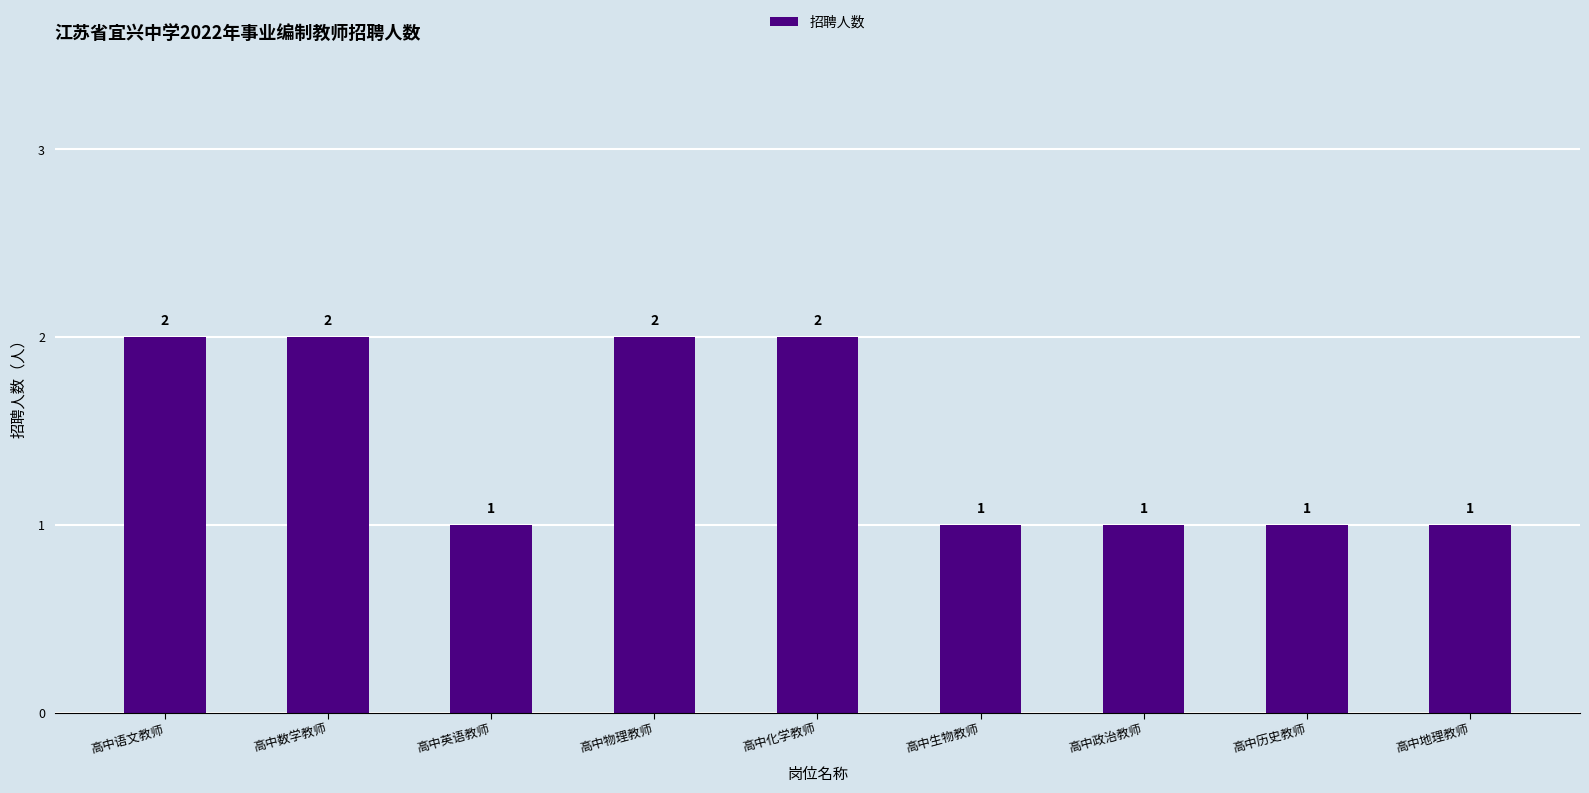

How many values are between 1 and 2?

9